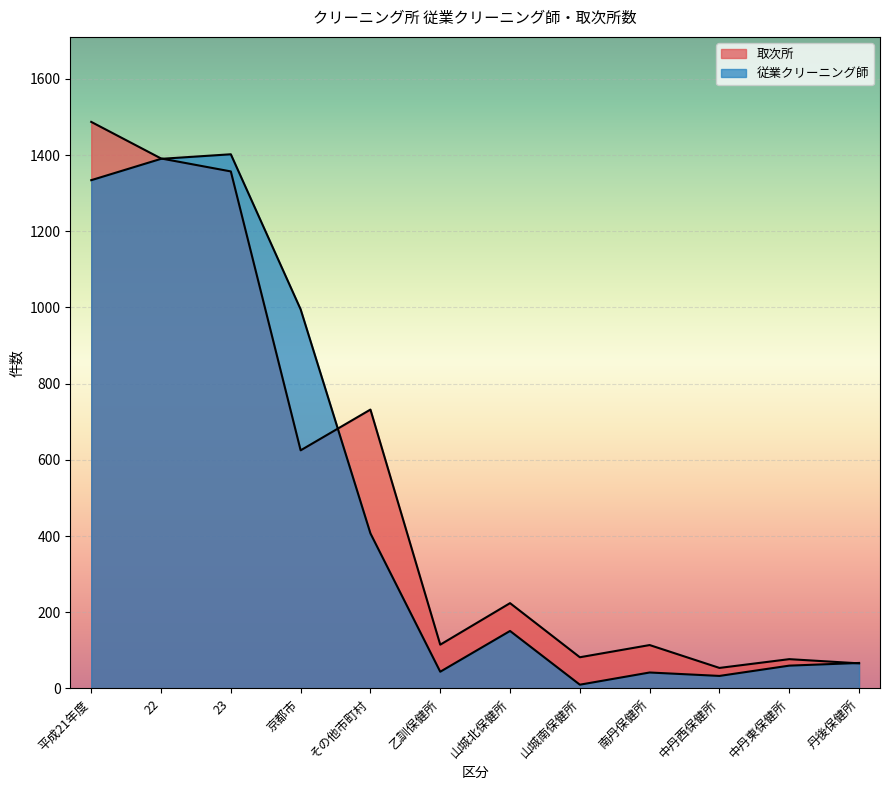

How many distinct data groups are displayed?

2